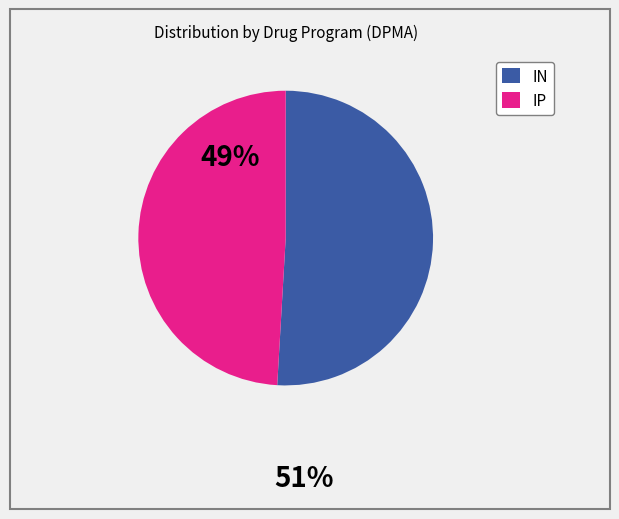

Is there a majority slice in this chart?

Yes